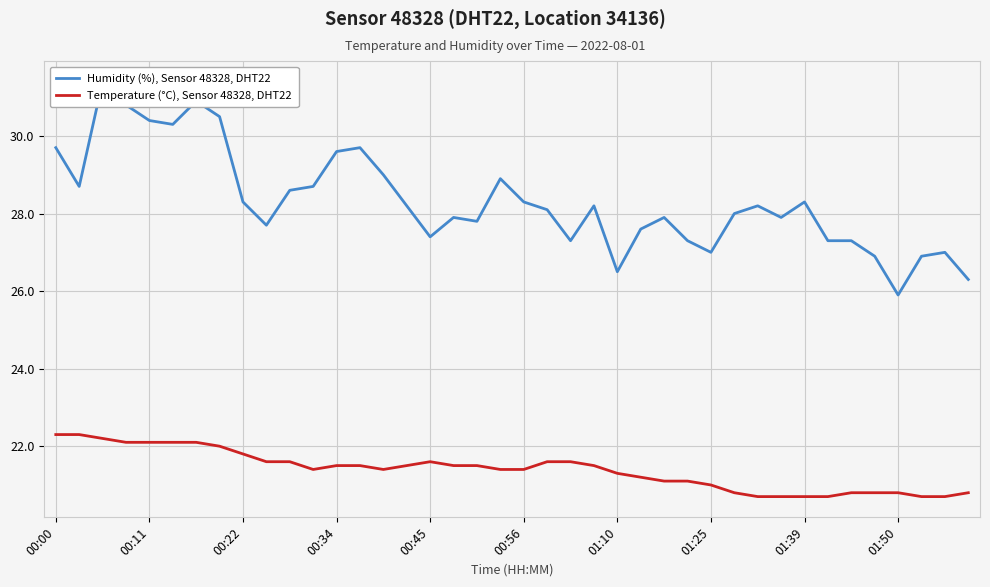

True or false: Temperature (°C), Sensor 48328, DHT22 and Humidity (%), Sensor 48328, DHT22 cross at least once.

False